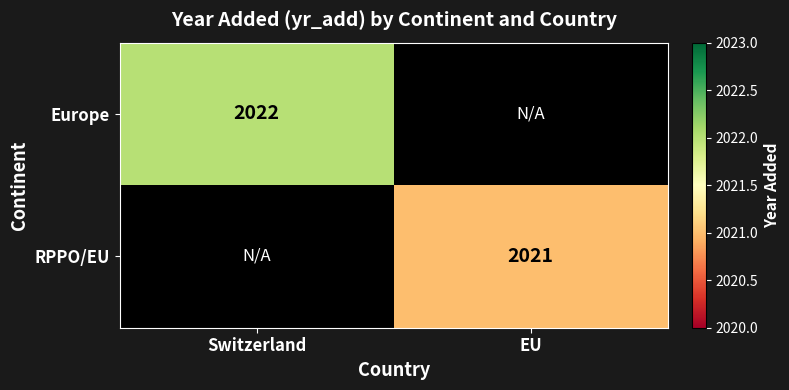

The value of Europe at Switzerland is 3344. True or false?

False